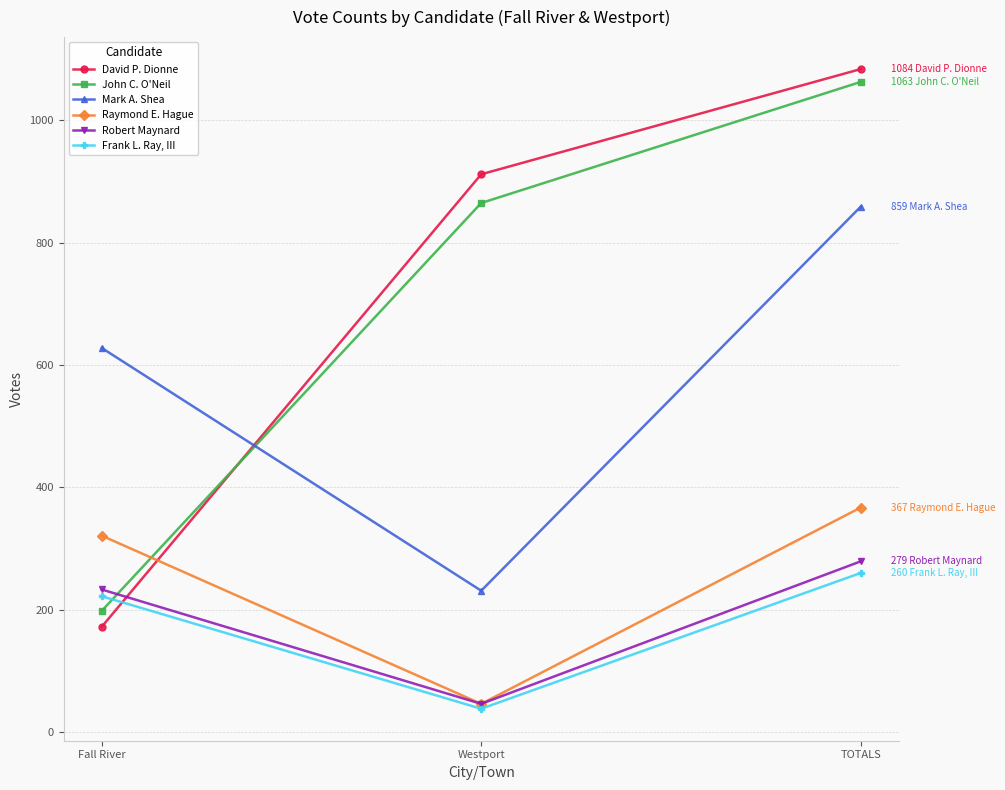

The value of David P. Dionne at Fall River is 116. True or false?

False